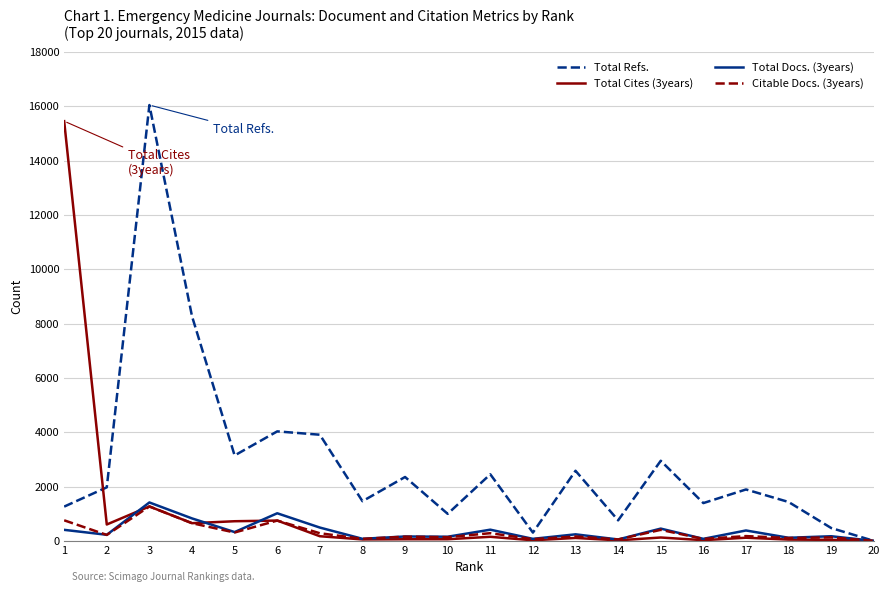

What is the average value of the Total Docs. (3years) series?

353